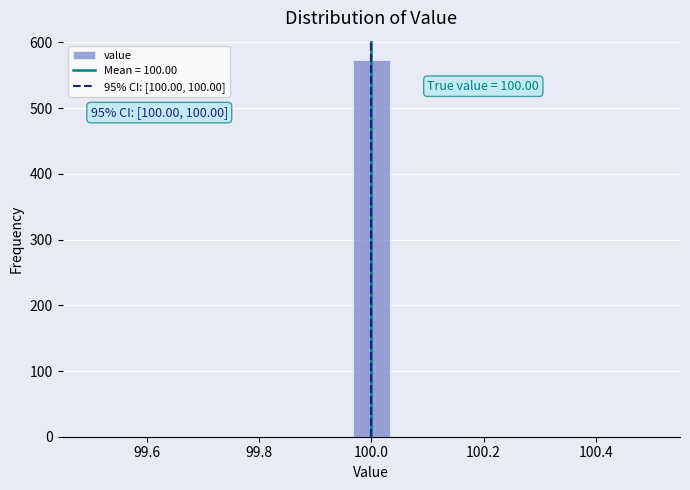

Read against the x-axis, roughly where is the centre of the tallest bar?

100.00